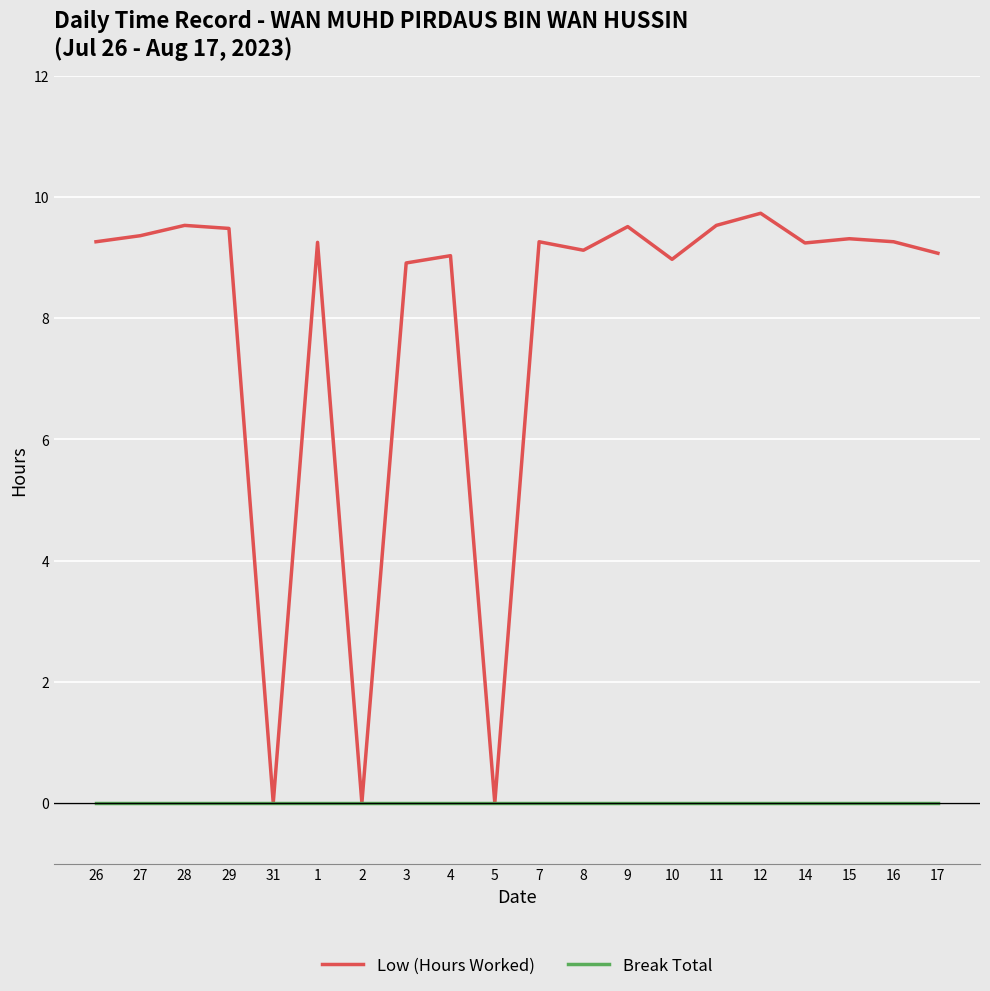

Does the chart have visible grid lines?

Yes